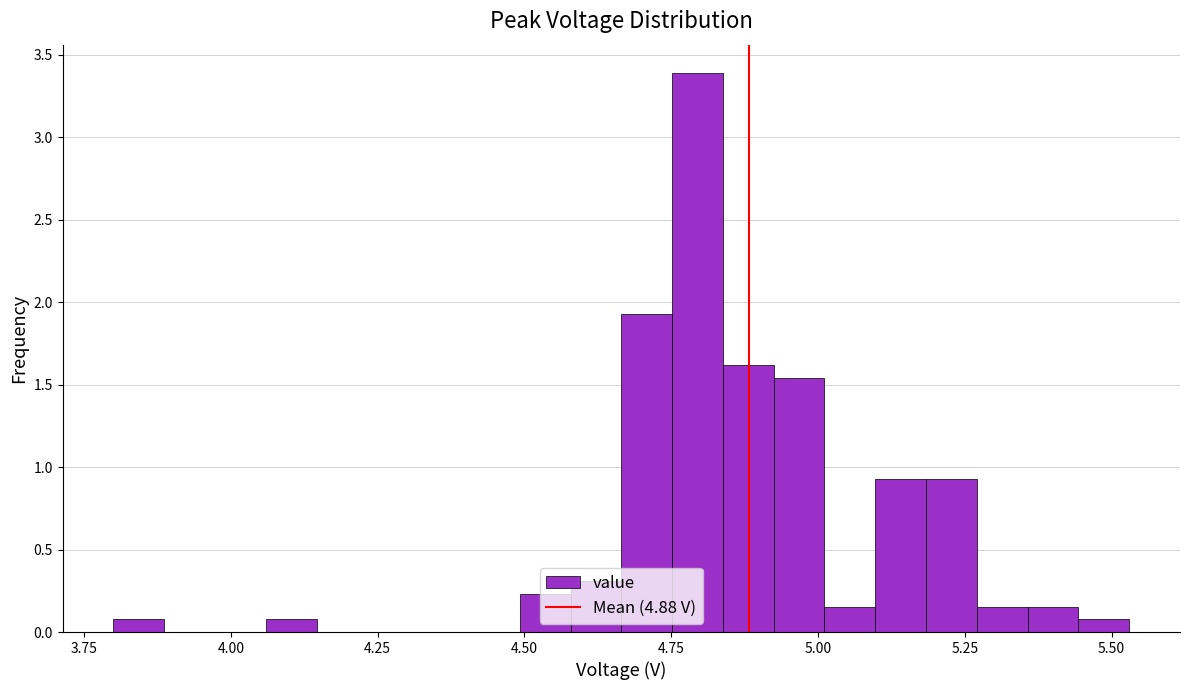

Around what value on the x-axis is the tallest bar? Give the approximate position of its centre, as read against the axis.

4.80